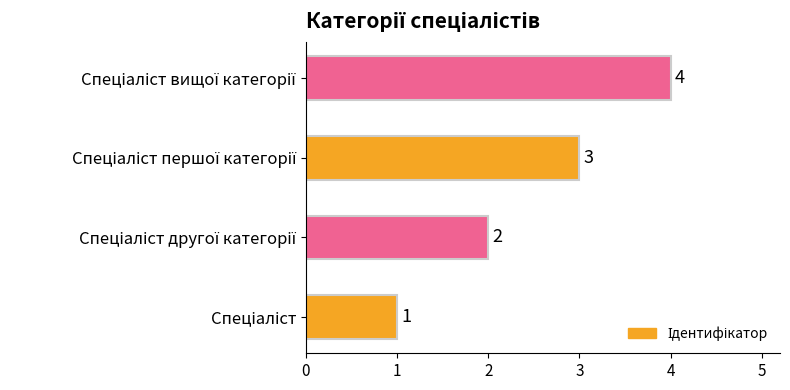

How many values are between 2 and 4?

3